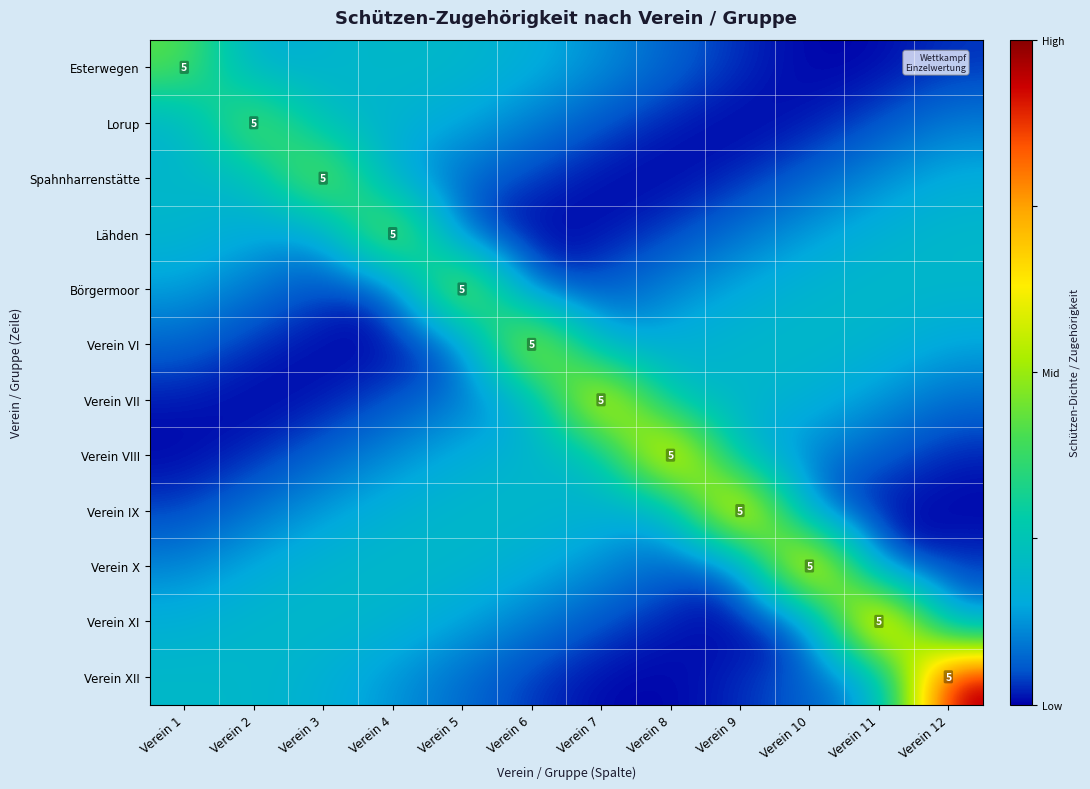

What is the spread (max minus min) of values at Verein 10?

10.4